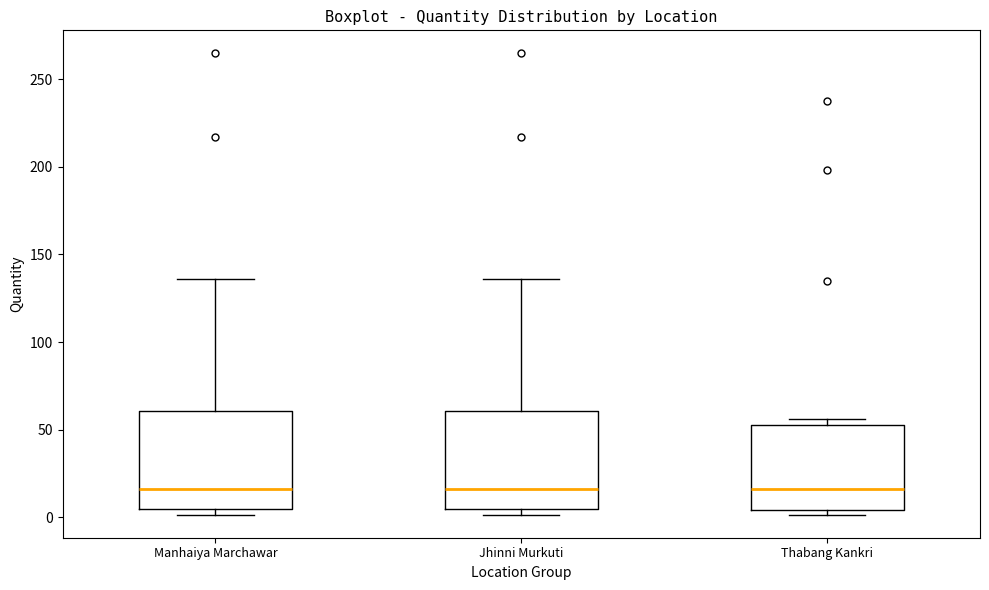

Reading left to right, transcribe this box plot: for each box, give where its median line is, the range the box spans, and where its two whiskers end, as read against the y-axis. The values are not printed on the chart, so give them approximately, as read against the axis.

Manhaiya Marchawar: median 15, box 5 to 60, whiskers 0 to 135
Jhinni Murkuti: median 15, box 5 to 60, whiskers 0 to 135
Thabang Kankri: median 15, box 5 to 50, whiskers 0 to 55